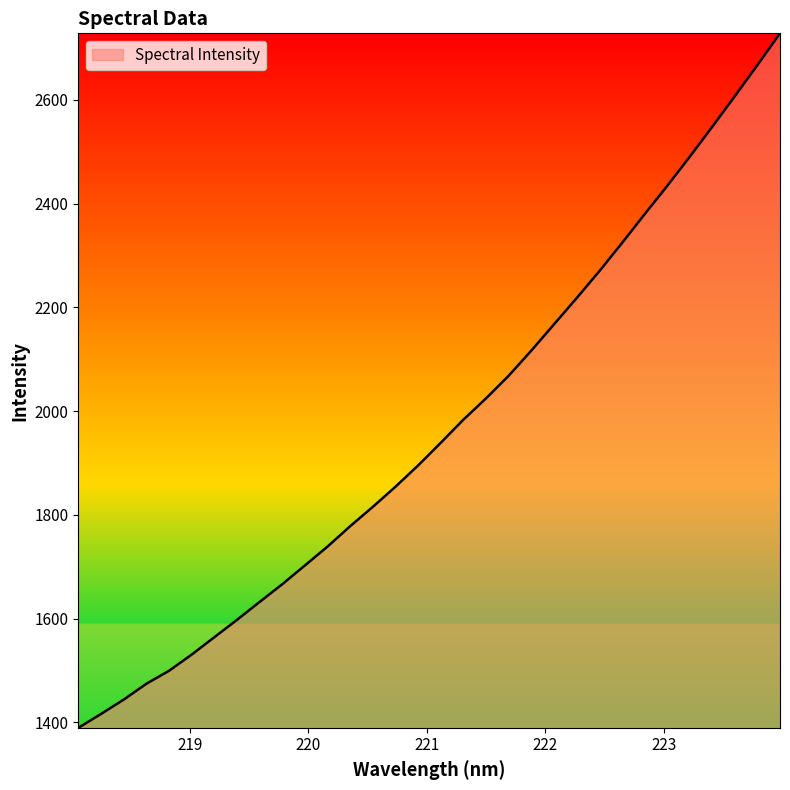

What is the smallest value displayed?

1389.8